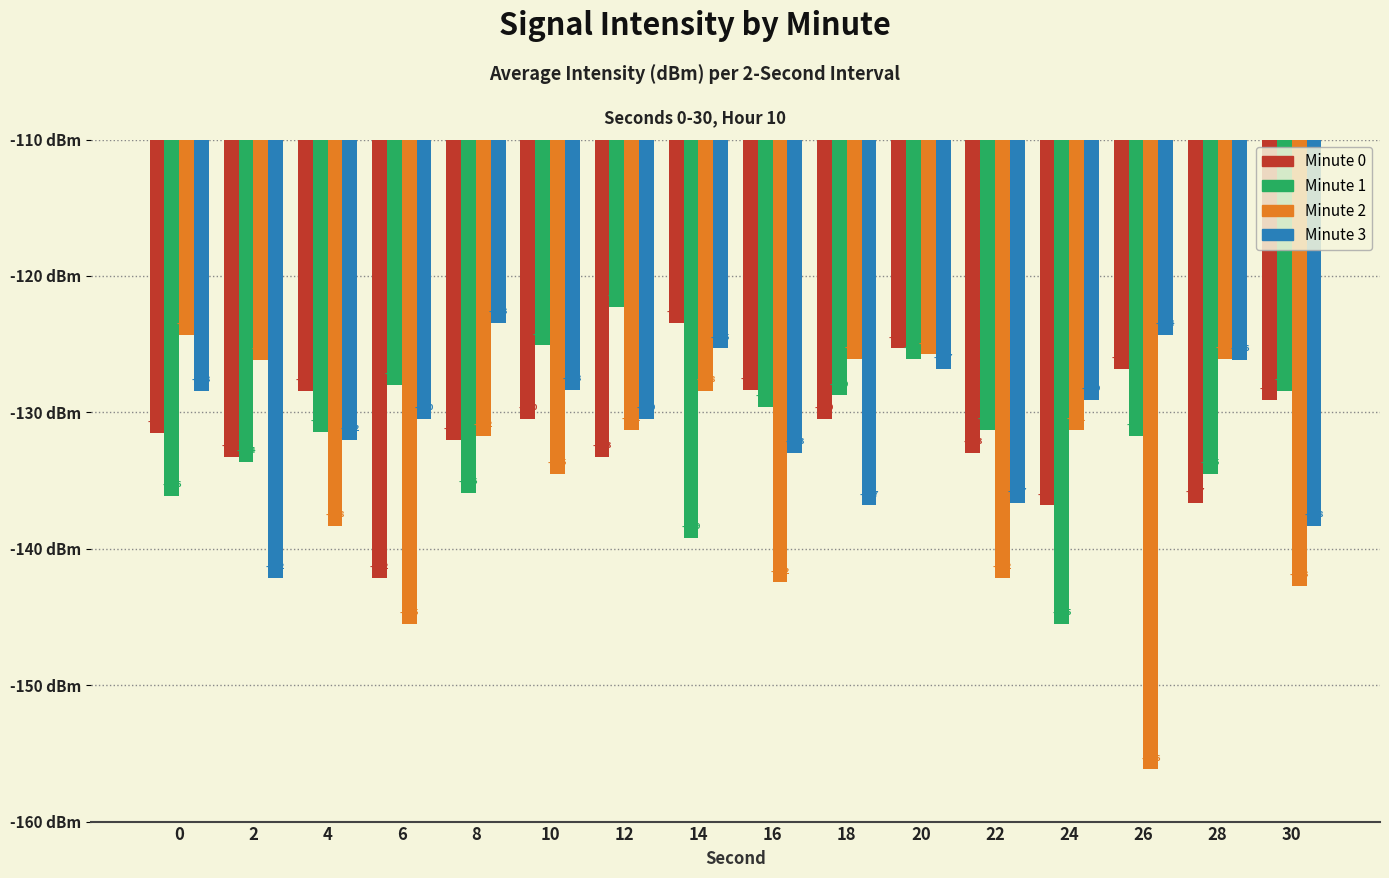

Where does the Minute 1 series first go above -131?

6